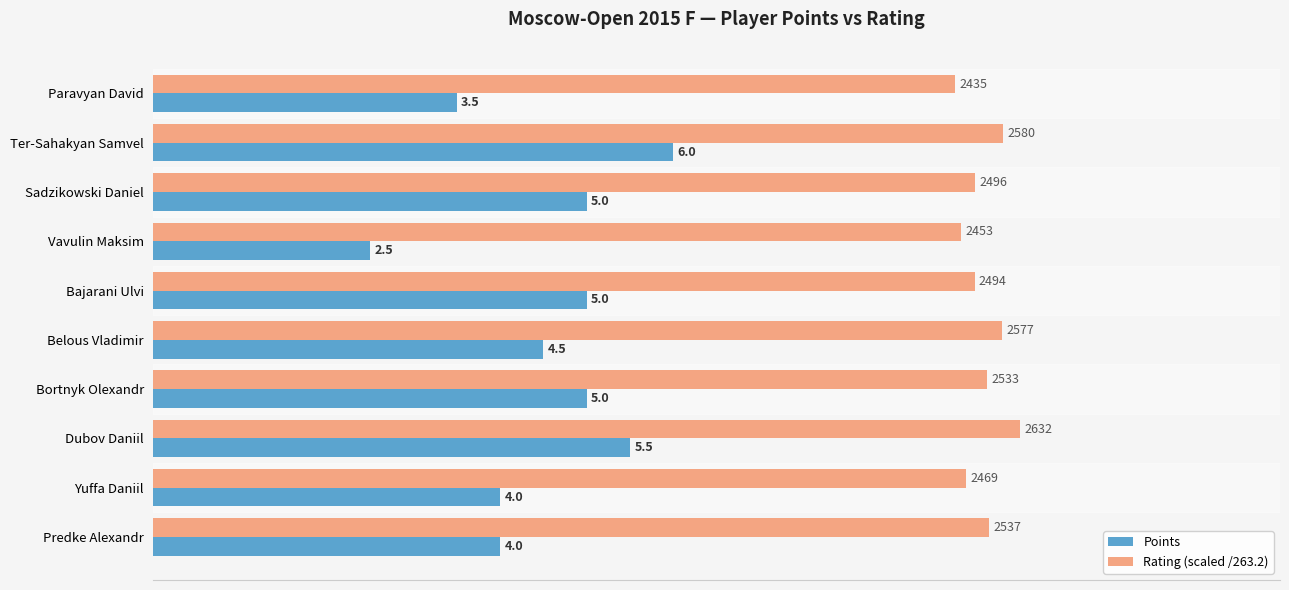

How many Points values are between 4 and 5?

6